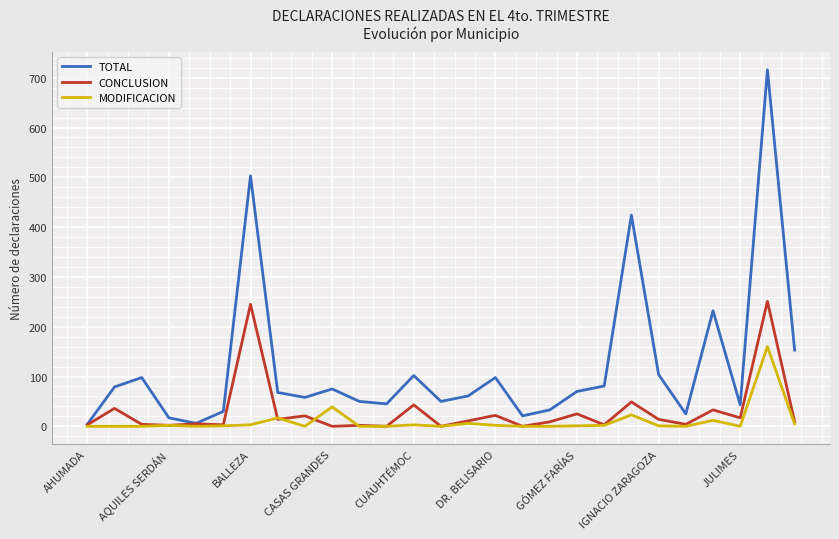

List the series in order of their overall mean, lowest first.

MODIFICACION, CONCLUSION, TOTAL